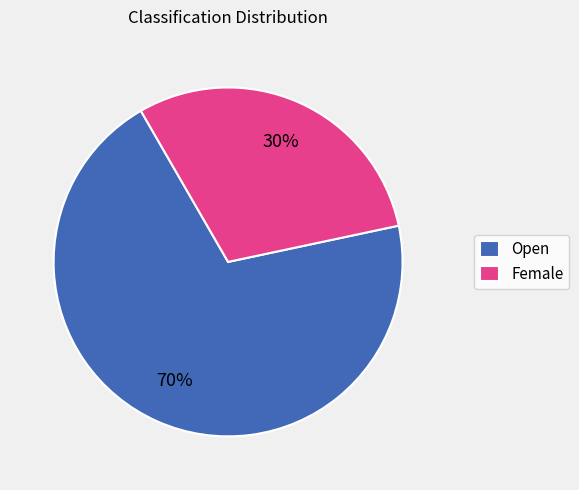

Between Open and Female, which is larger?

Open